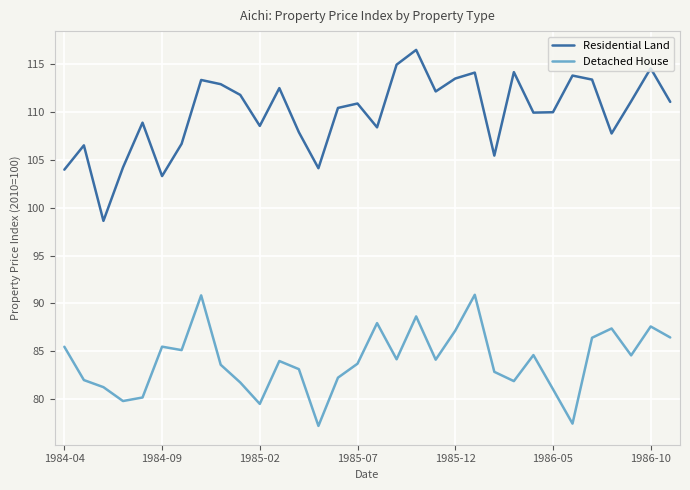

Is this an area chart (filled region under the line)?

No